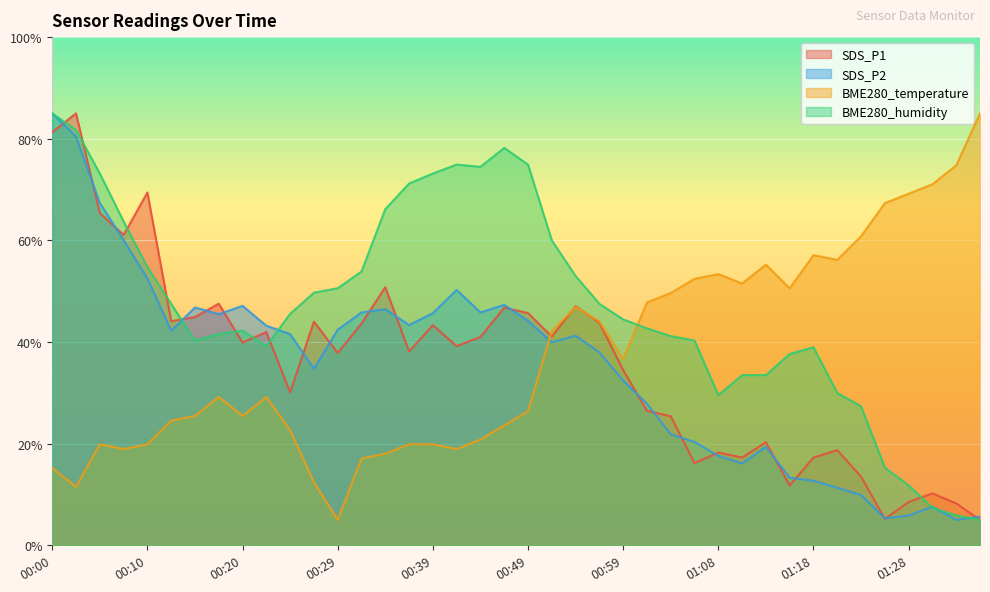

What is the difference between the maximum and minimum values in the SDS_P1 series?

80.0